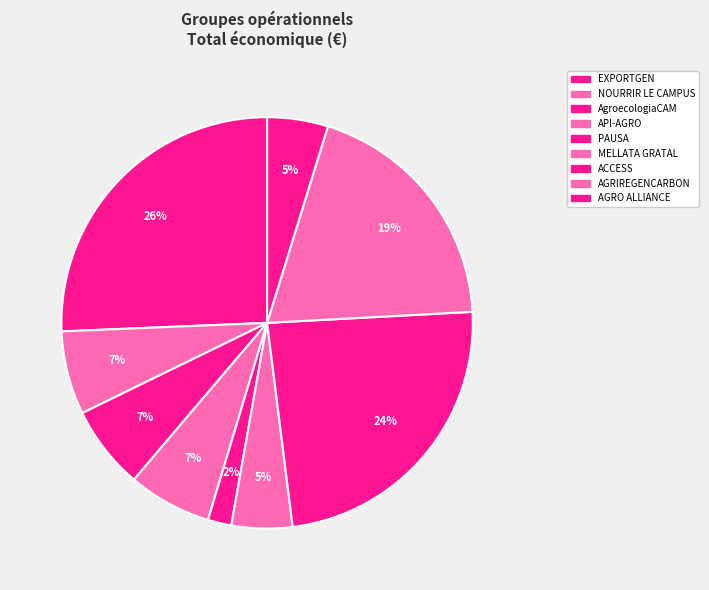

Is there any slice that represents more than half of the pie?

No